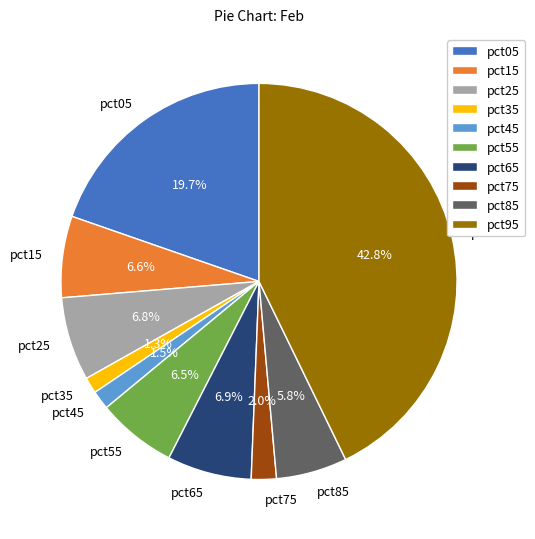

What is the largest slice in the pie chart?

pct95